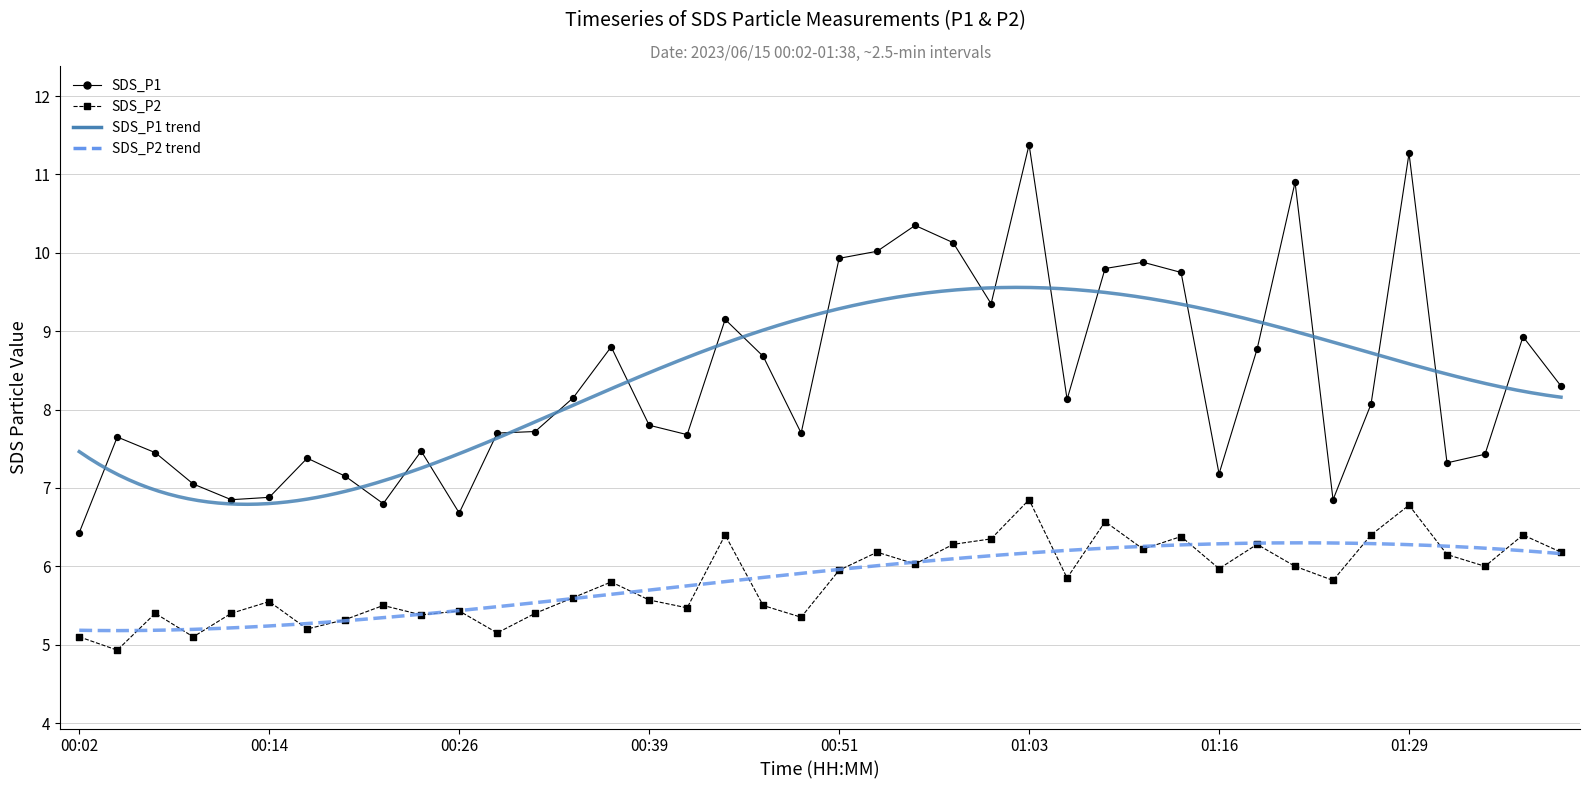

Is the value of SDS_P2 at 01:11 greater than the value of SDS_P1 at 01:31?

No